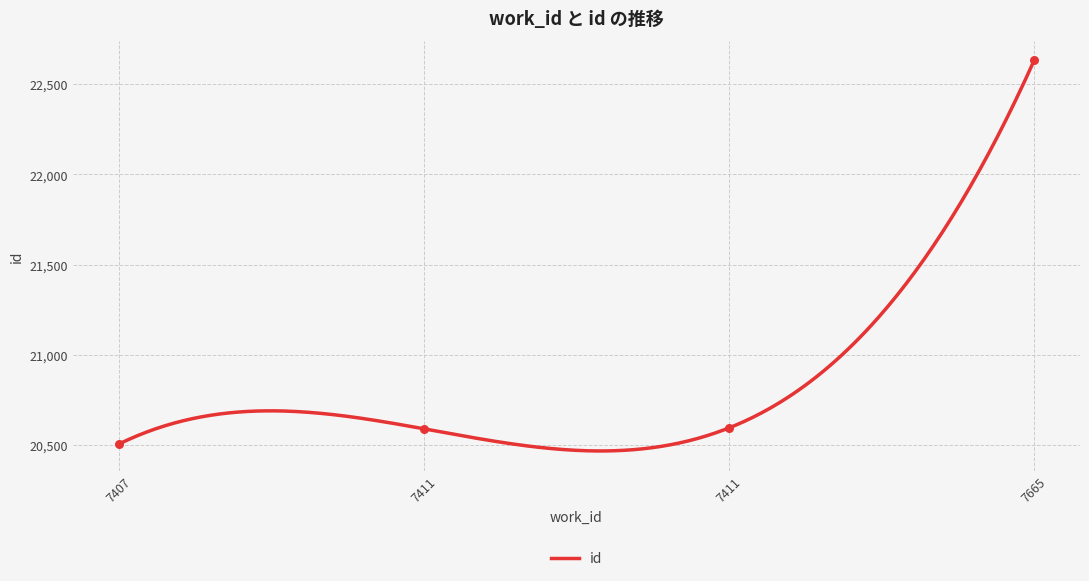

Which has a higher value, 7665 or 7411?

7665